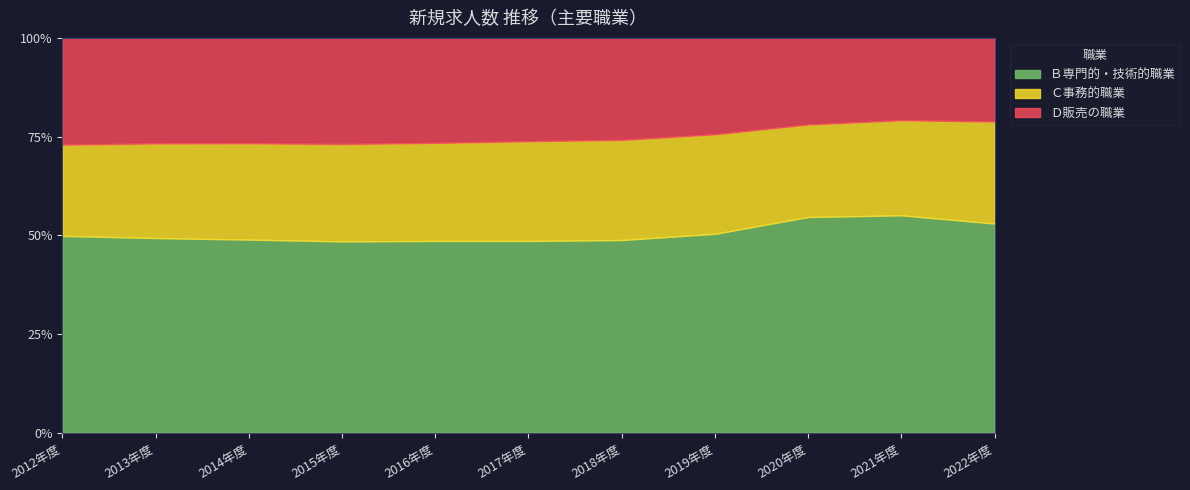

How many lines are shown in the chart?

3